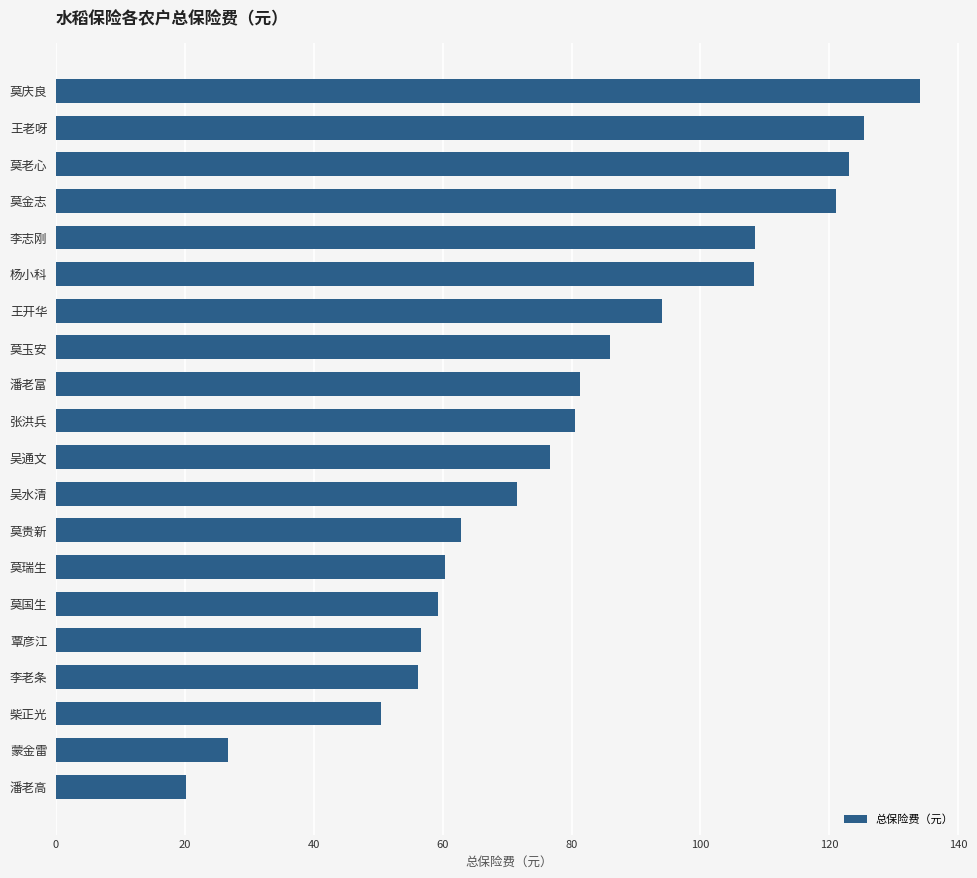

Is it true that the value at 莫瑞生 is 60.3?

True